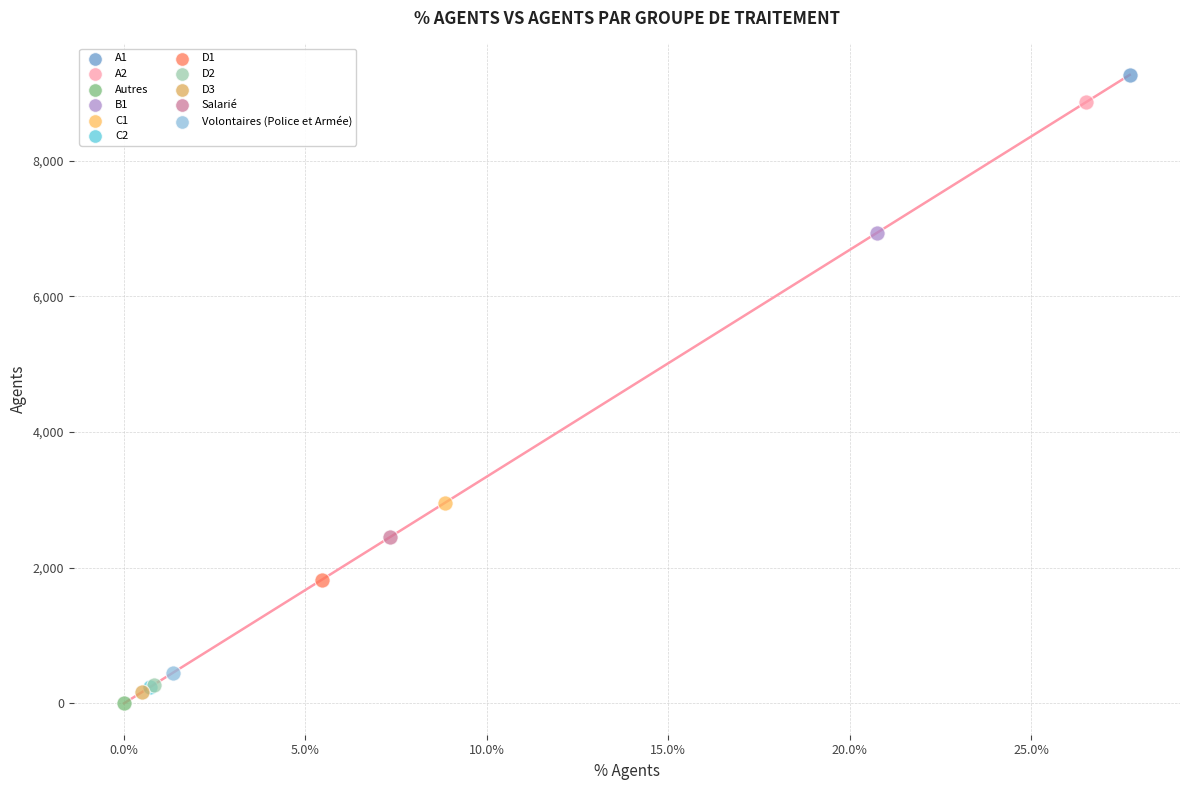

What are all the series names shown in the legend?

A1, A2, Autres, B1, C1, C2, D1, D2, D3, Salarié, Volontaires (Police et Armée)